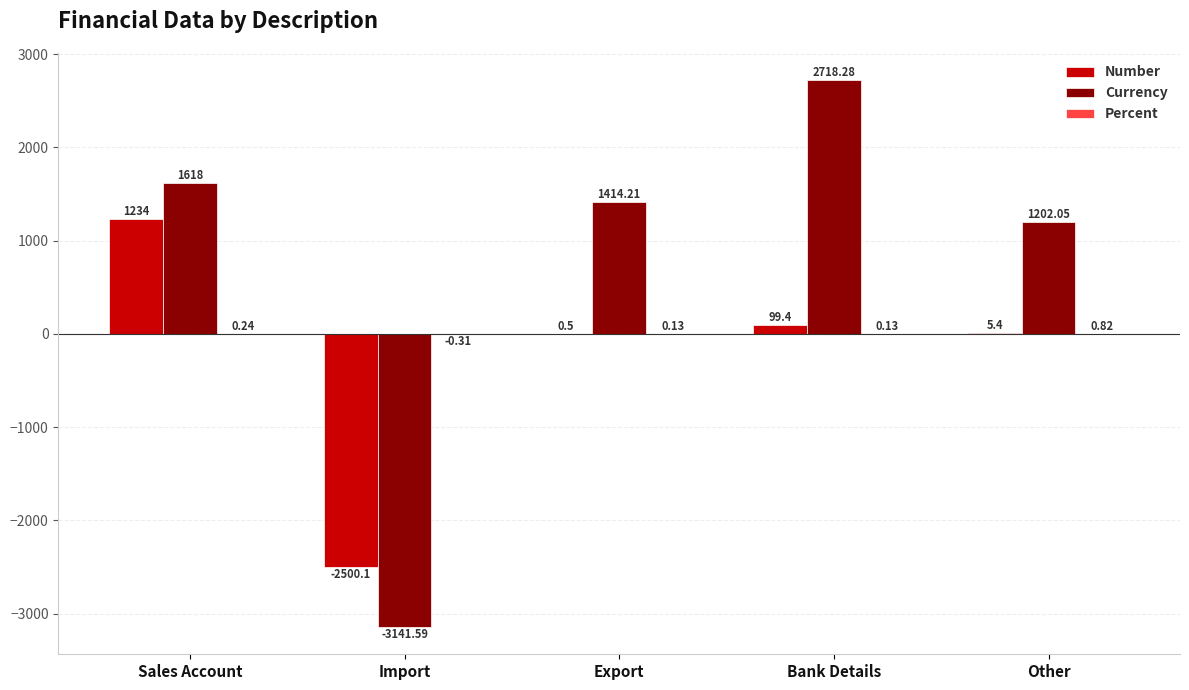

Which label corresponds to the largest value in the chart?

Bank Details